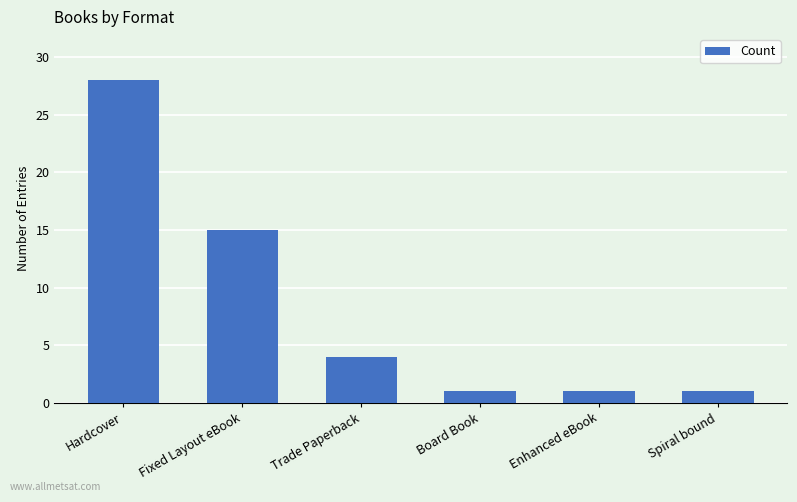

Reading left to right, list all the values displayed in this chart.

Hardcover=28	Fixed Layout eBook=15	Trade Paperback=4	Board Book=1	Enhanced eBook=1	Spiral bound=1